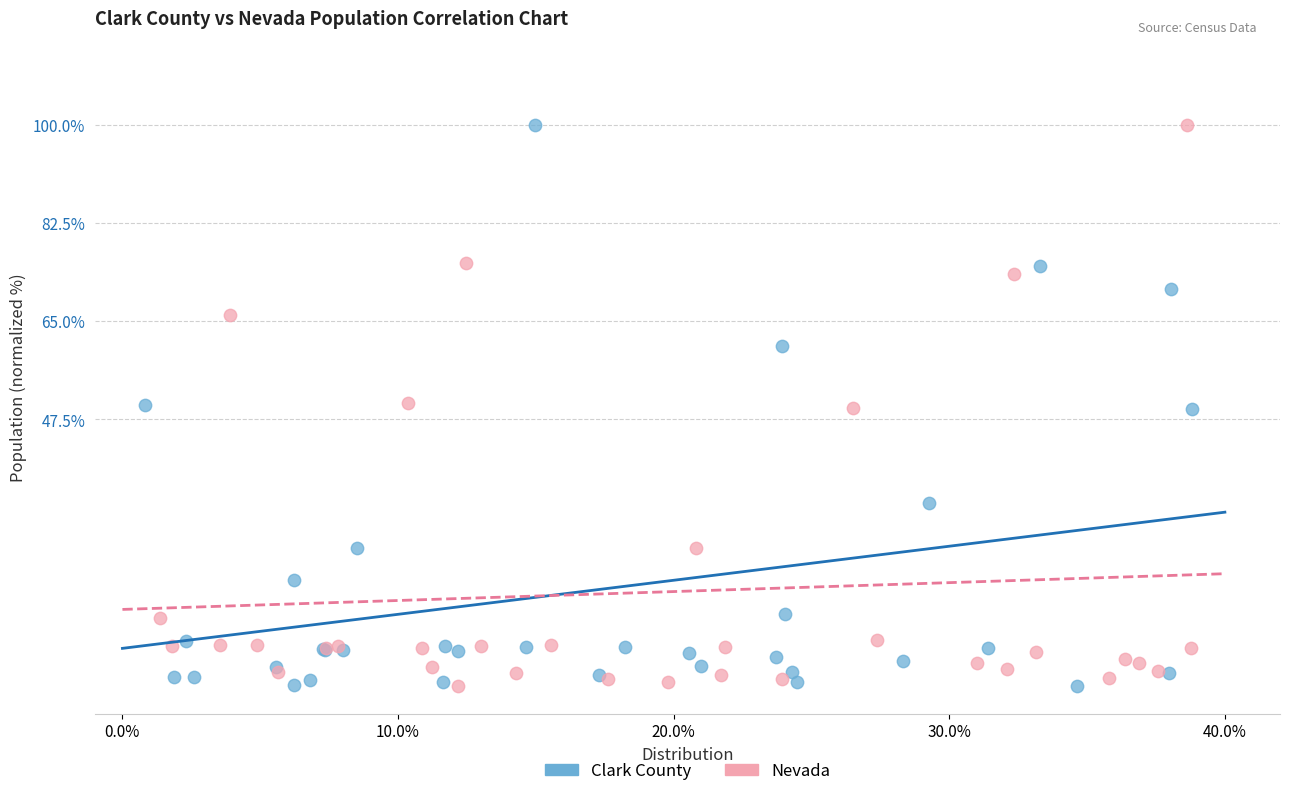

What are all the series names shown in the legend?

Clark County, Nevada